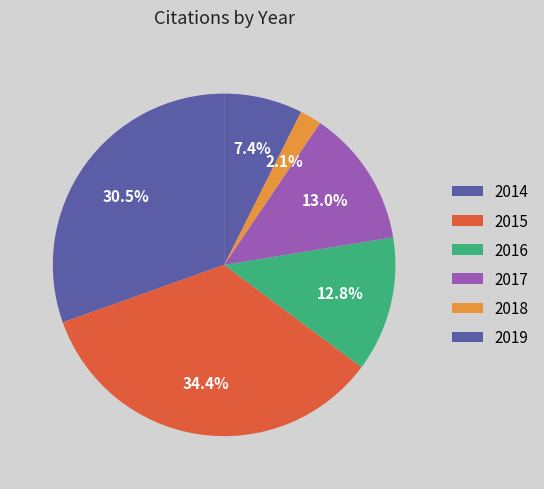

Count the number of slices in the pie.

6